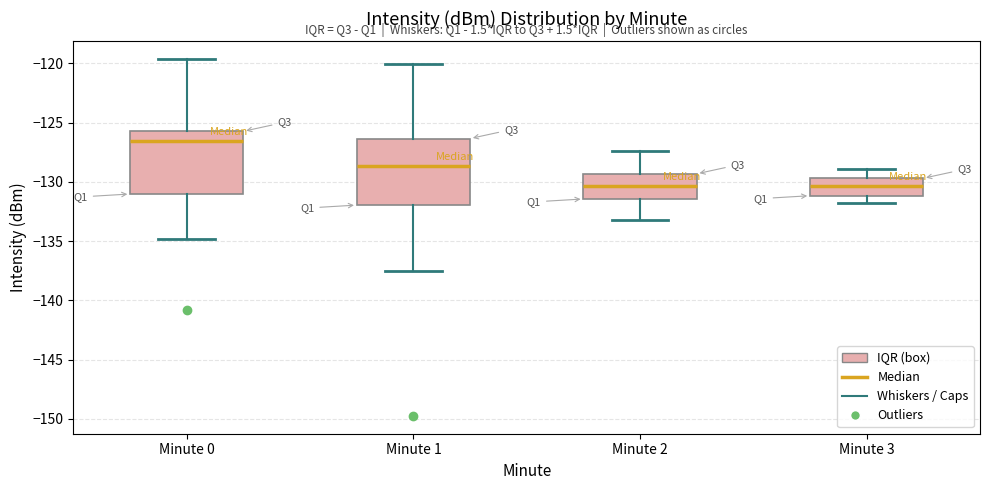

Reading left to right, read every box against the y-axis: the position of its median line, the range the box covers, and the ends of its whiskers. The values are not printed on the chart, so give them approximately, as read against the axis.

Minute 0: median -126.5, box -131.0 to -125.5, whiskers -135.0 to -119.5
Minute 1: median -128.5, box -132.0 to -126.5, whiskers -137.5 to -120.0
Minute 2: median -130.5, box -131.5 to -129.5, whiskers -133.0 to -127.5
Minute 3: median -130.5, box -131.0 to -129.5, whiskers -132.0 to -129.0